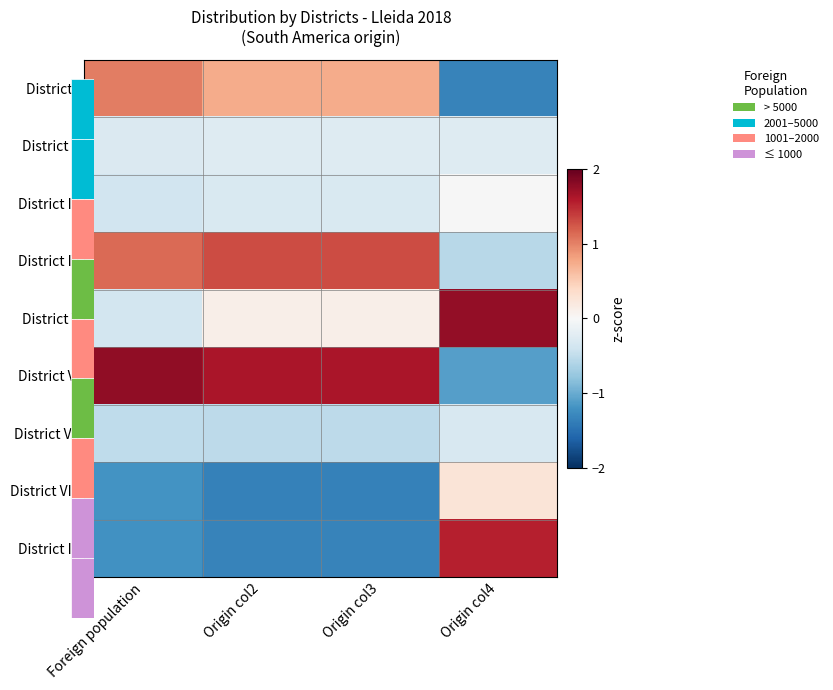

At which category does the chart reach its peak across all series?

Foreign population